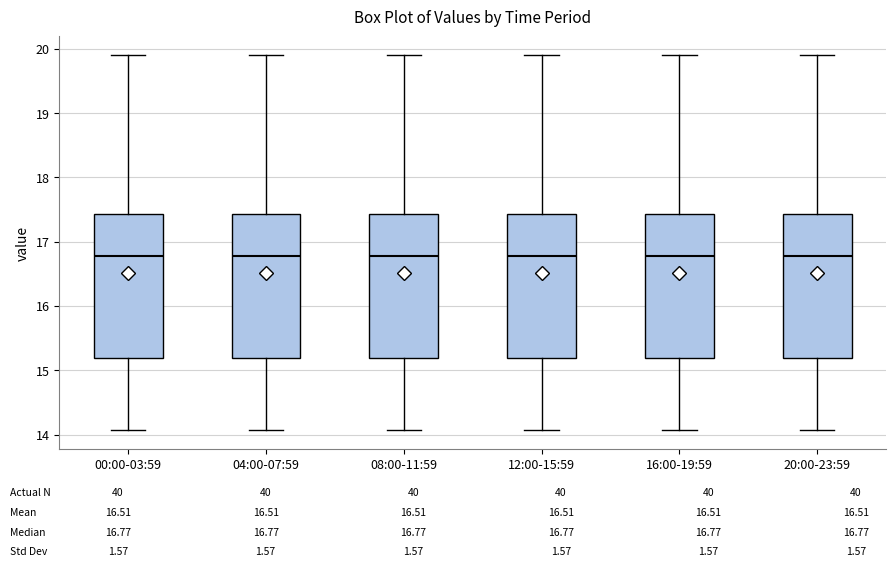

Reading left to right, read every box against the y-axis: the position of its median line, the range the box covers, and the ends of its whiskers. The values are not printed on the chart, so give them approximately, as read against the axis.

00:00-03:59: median 16.8, box 15.2 to 17.4, whiskers 14.1 to 19.9
04:00-07:59: median 16.8, box 15.2 to 17.4, whiskers 14.1 to 19.9
08:00-11:59: median 16.8, box 15.2 to 17.4, whiskers 14.1 to 19.9
12:00-15:59: median 16.8, box 15.2 to 17.4, whiskers 14.1 to 19.9
16:00-19:59: median 16.8, box 15.2 to 17.4, whiskers 14.1 to 19.9
20:00-23:59: median 16.8, box 15.2 to 17.4, whiskers 14.1 to 19.9